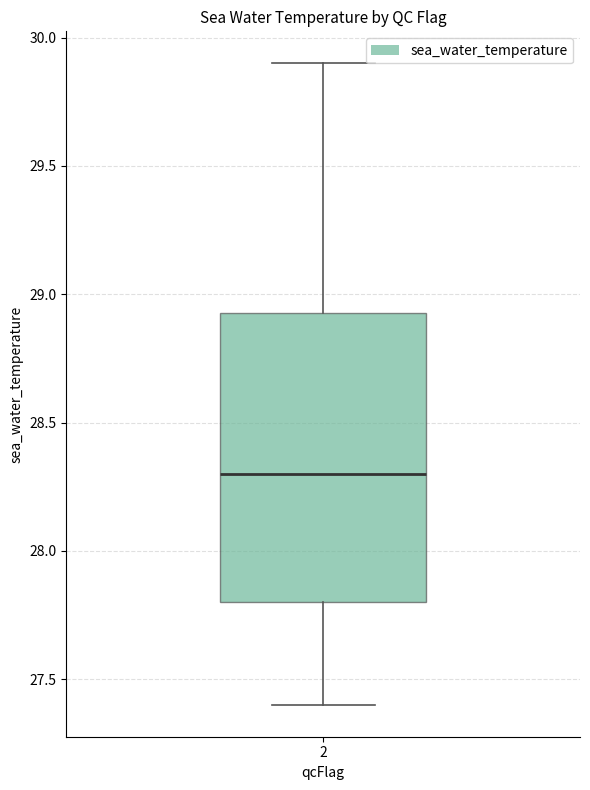

Transcribe this box plot: give where the median line is, the range the box spans, and where the two whiskers end, as read against the y-axis. The values are not printed on the chart, so give them approximately, as read against the axis.

median 28.30, box 27.80 to 28.95, whiskers 27.40 to 29.90